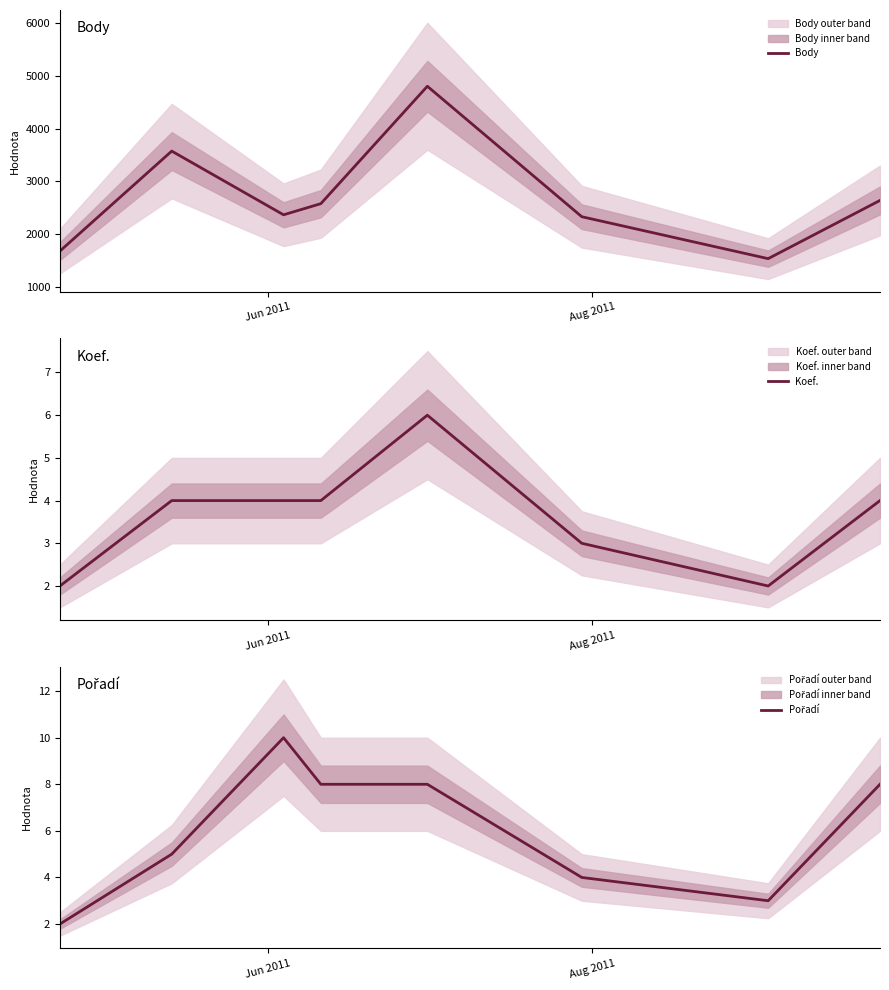

Count the Pořadí values in the range 4 to 8.

5